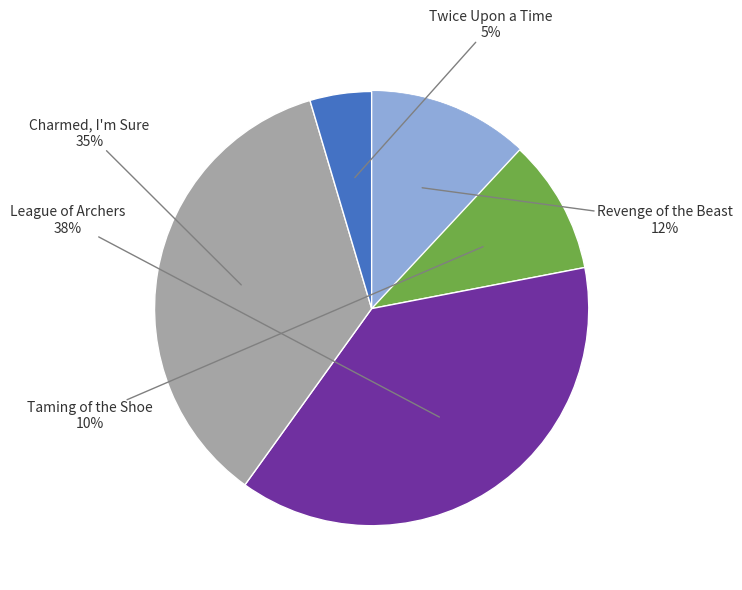

How many slices are in this pie chart?

5